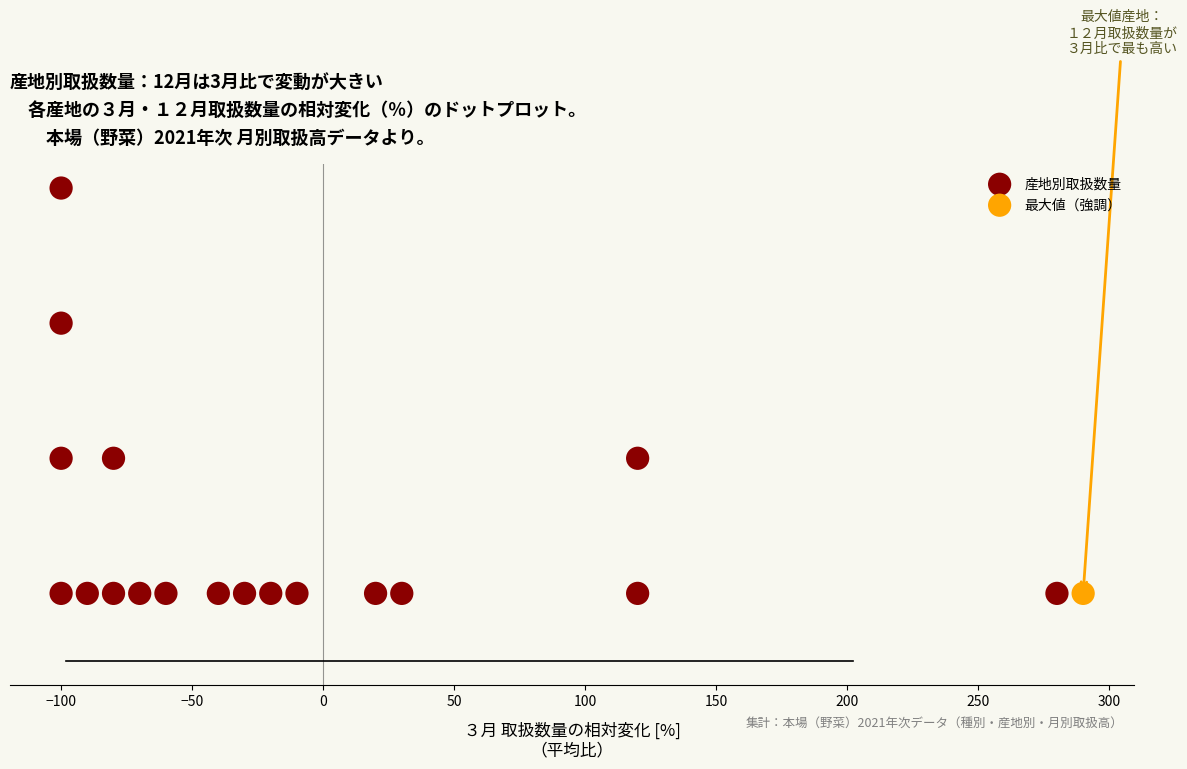

What are all the series names shown in the legend?

産地別取扱数量, 最大値（強調）